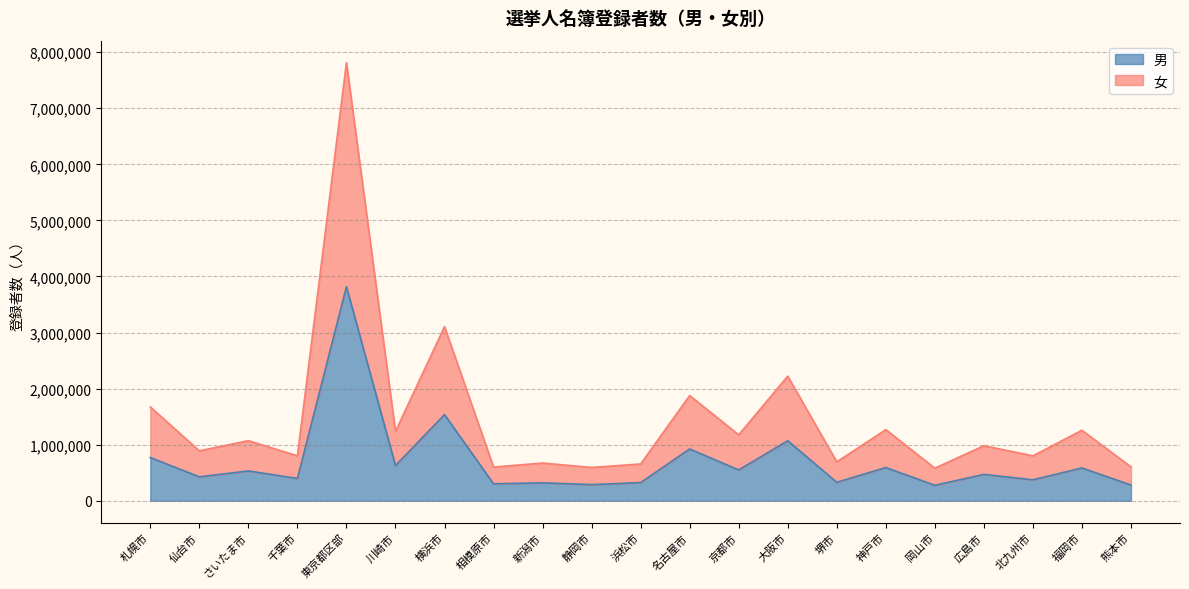

What is the label of the 8th point from the right?

大阪市